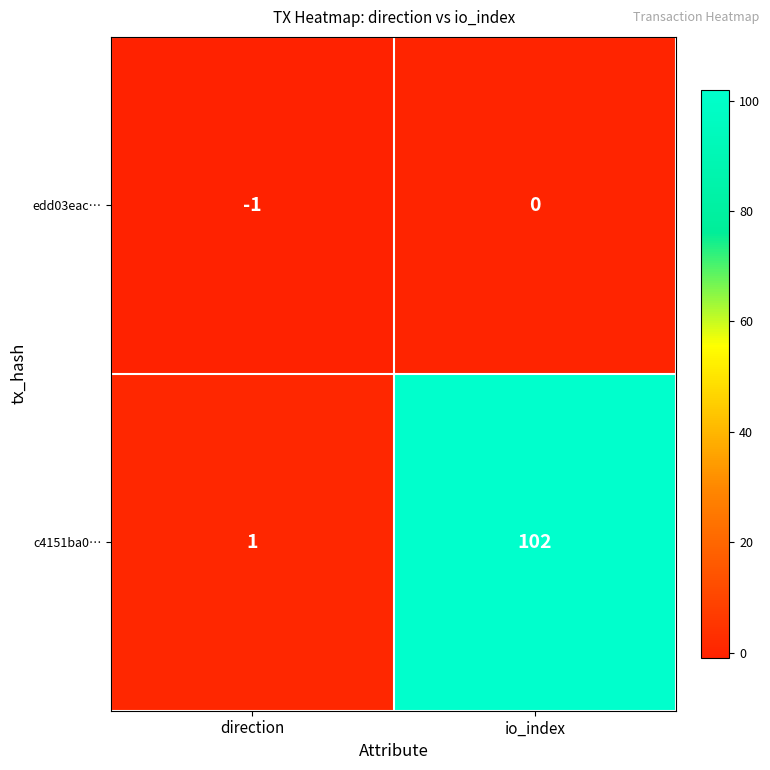

Is the value of c4151ba0… at direction greater than the value of edd03eac… at direction?

Yes